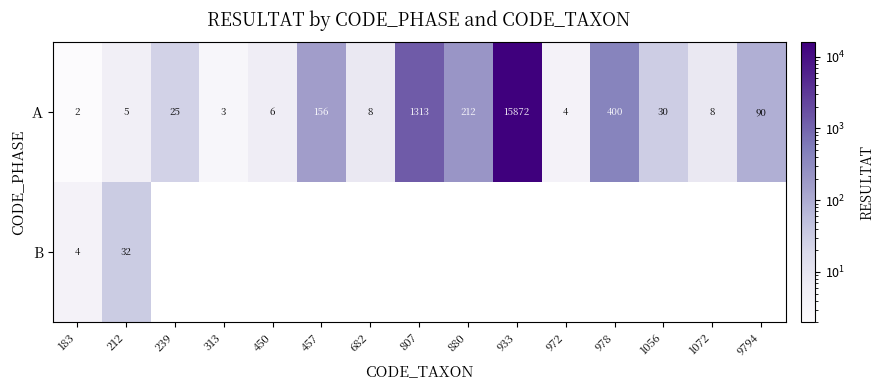

True or false: A has a value of 7.2 at 239.

False